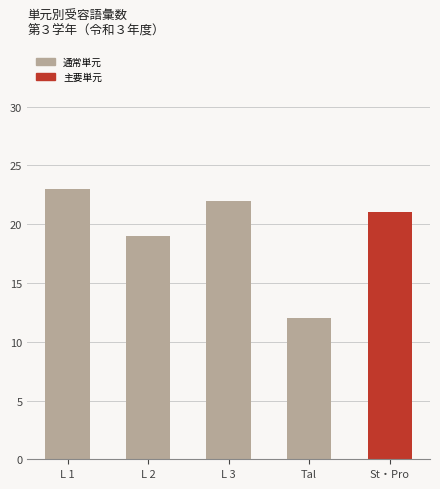

Is it true that the value at St・Pro is 37?

False